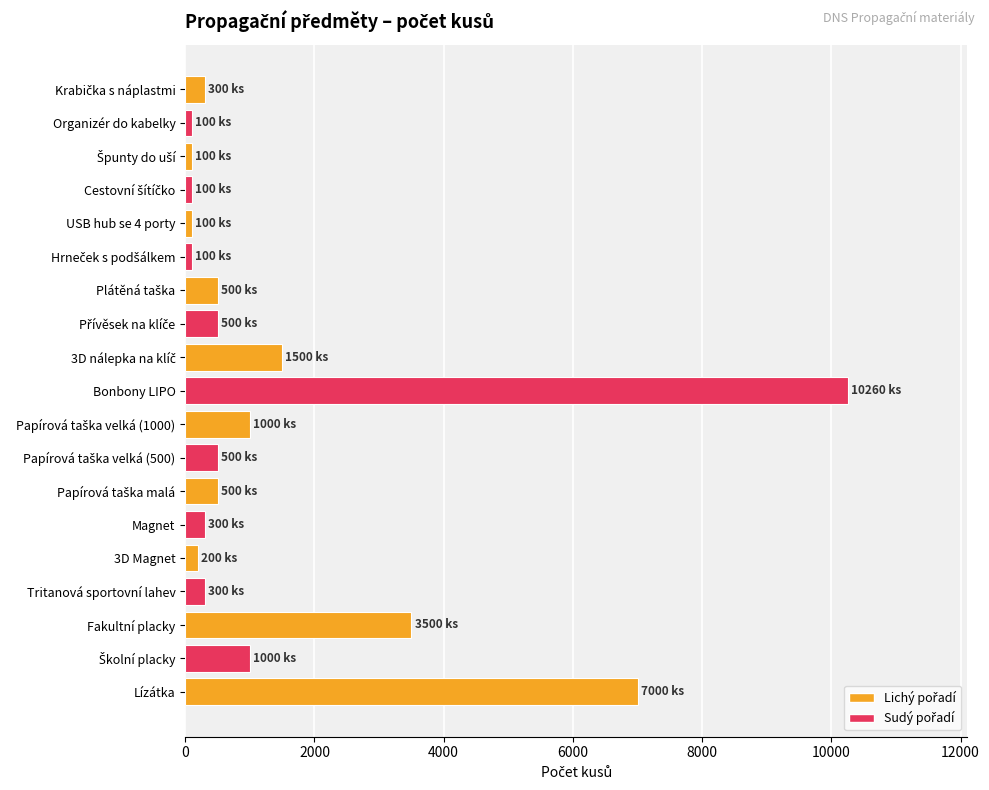

What is the difference between the maximum and minimum values?

10160